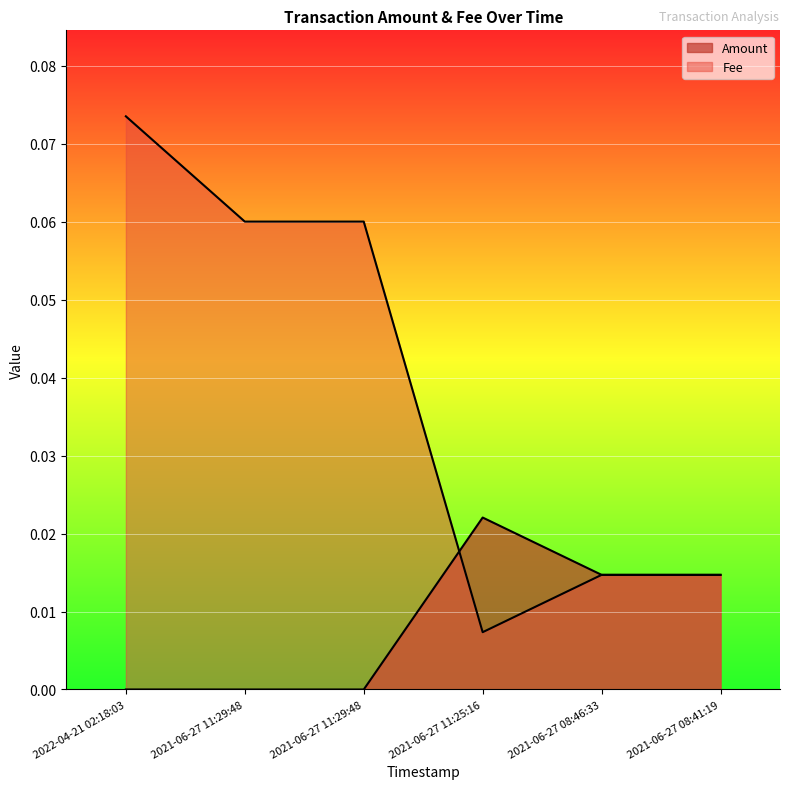

Which series ends up on top after the final intersection of Amount and Fee?

Amount